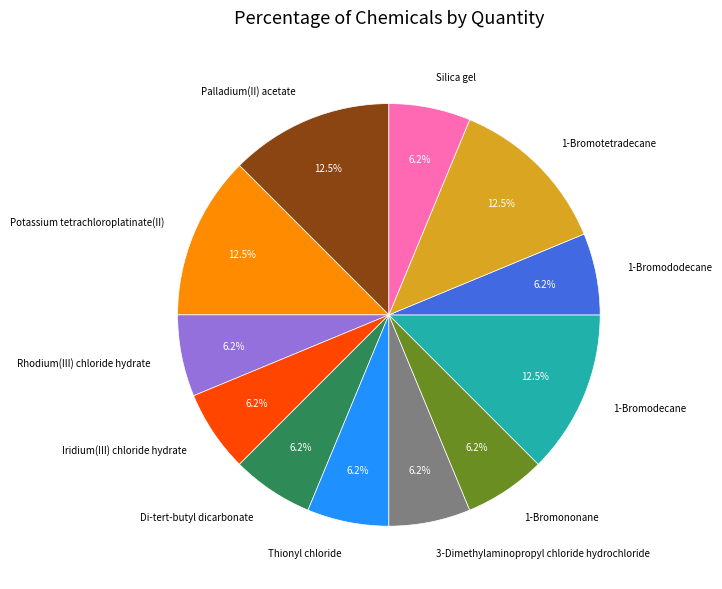

How many slices are in this pie chart?

12